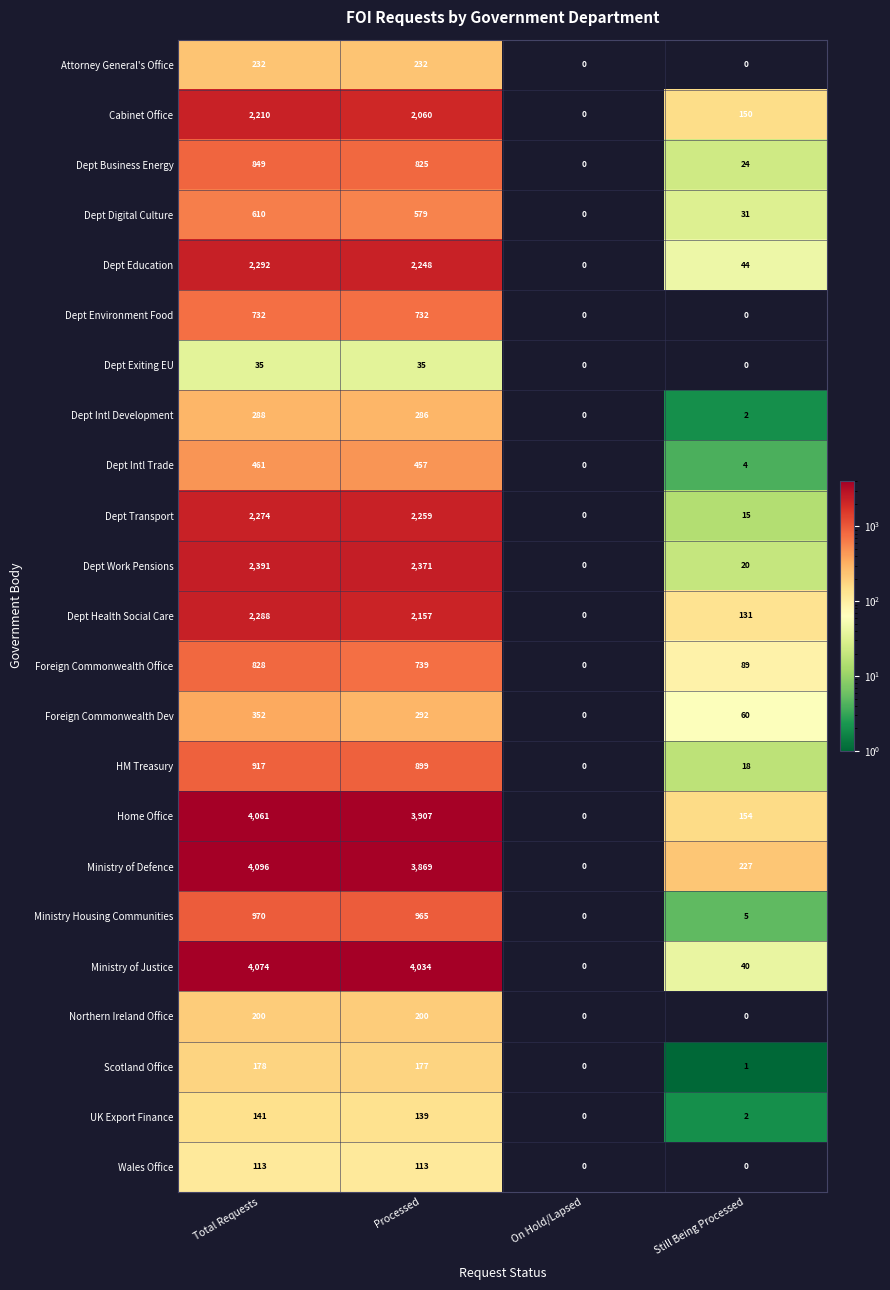

Is it true that Cabinet Office equals 257 at Still Being Processed?

False